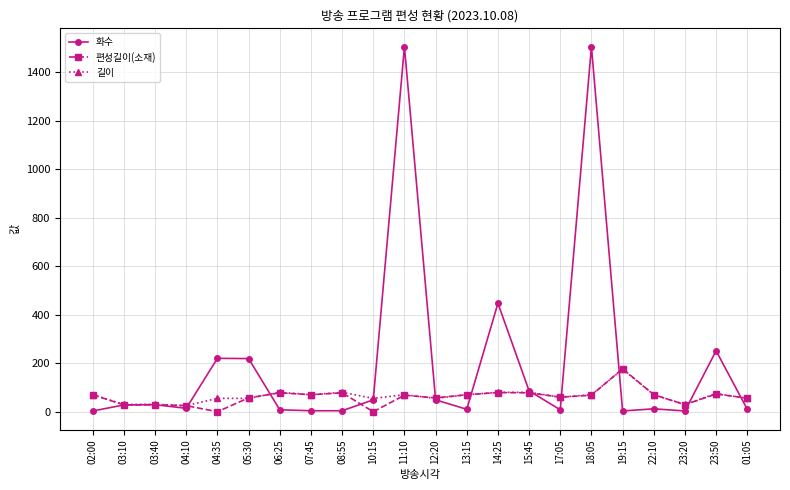

Between 03:40 and 23:50, which series saw the biggest shift?

화수